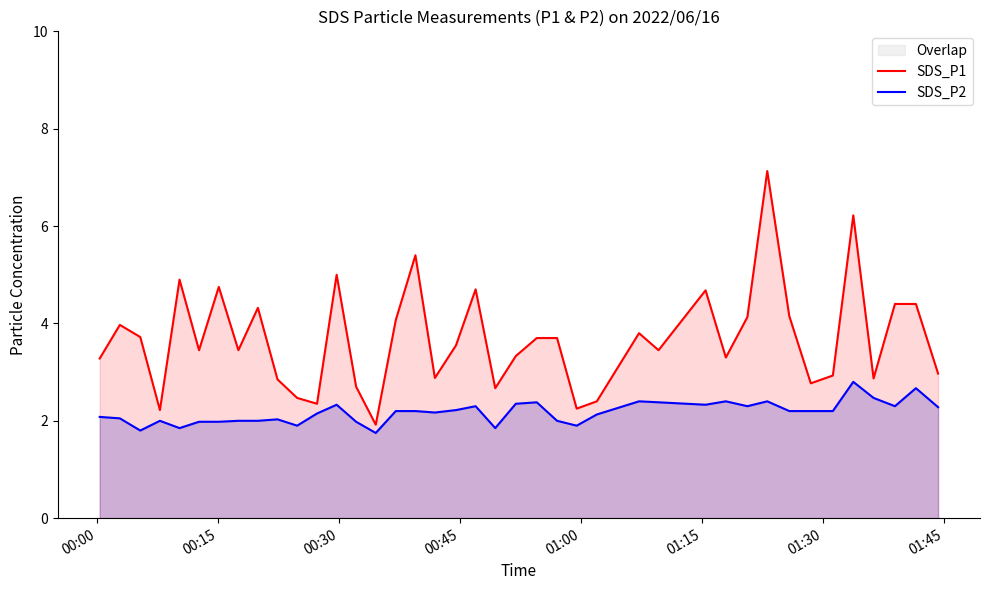

List the series in order of their peak value, highest first.

SDS_P1, SDS_P2